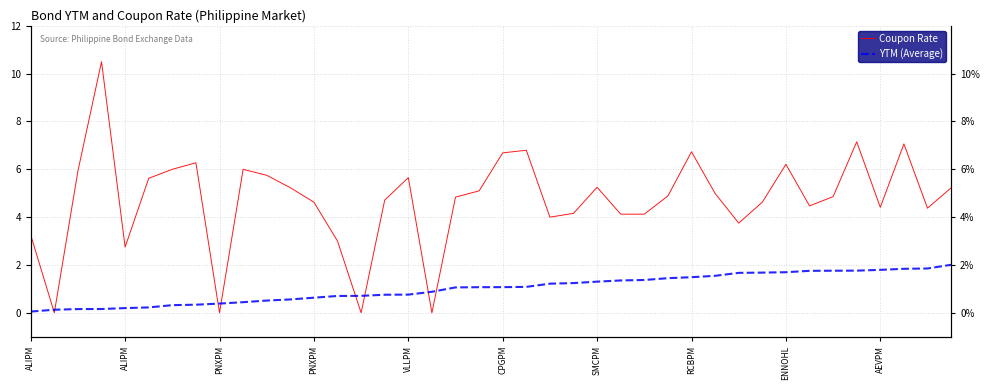

What is the value of the Coupon Rate point at the 12th from the left?

5.2